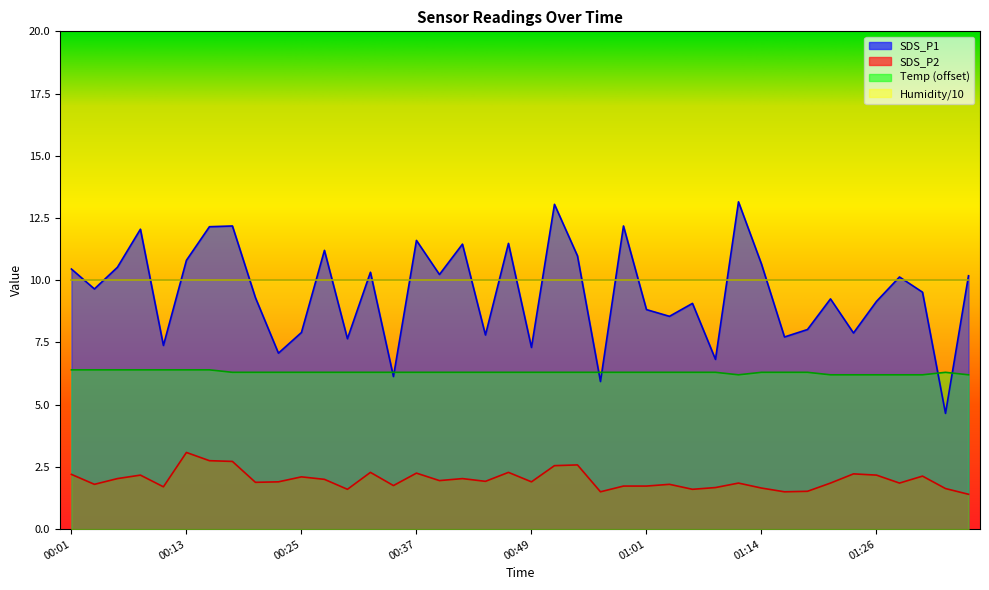

What is the sum of all SDS_P2 values?

79.2